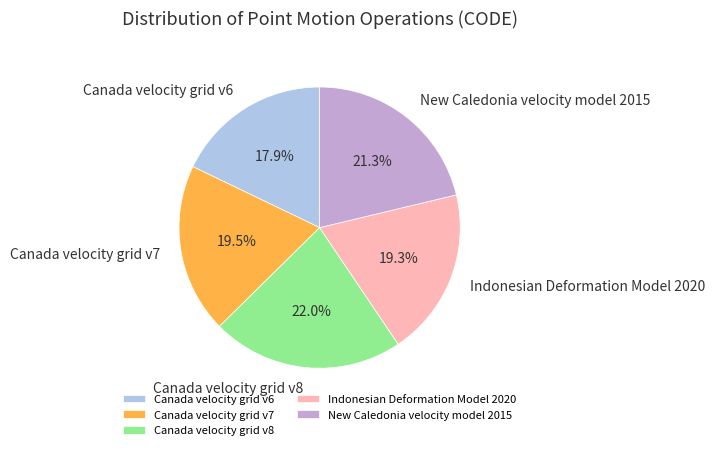

Between Canada velocity grid v8 and Canada velocity grid v7, which is larger?

Canada velocity grid v8